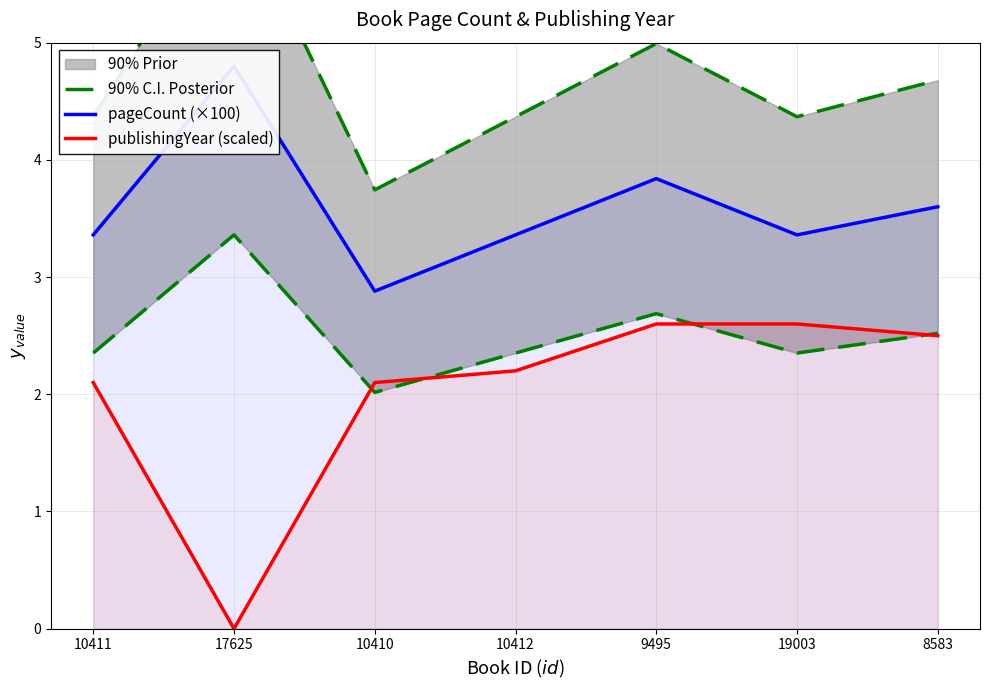

Where does the 90% C.I. Posterior series first go above 4?

10411